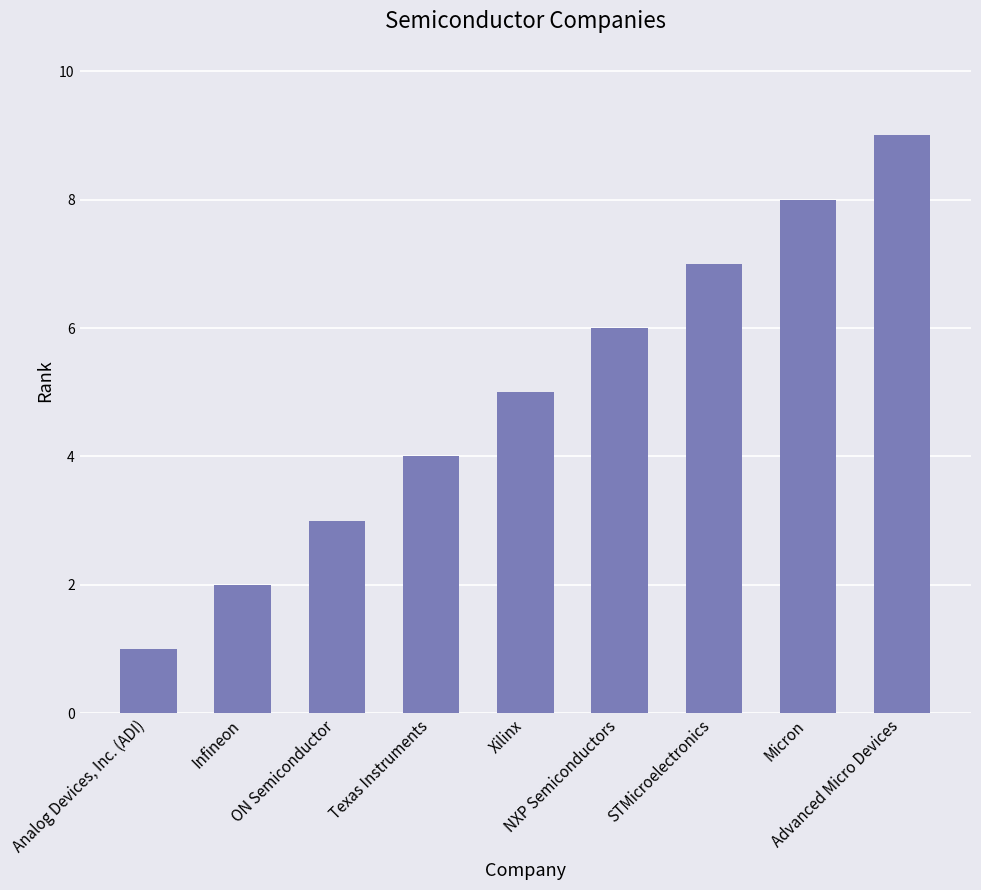

What is the label of the 3rd bar from the right?

STMicroelectronics